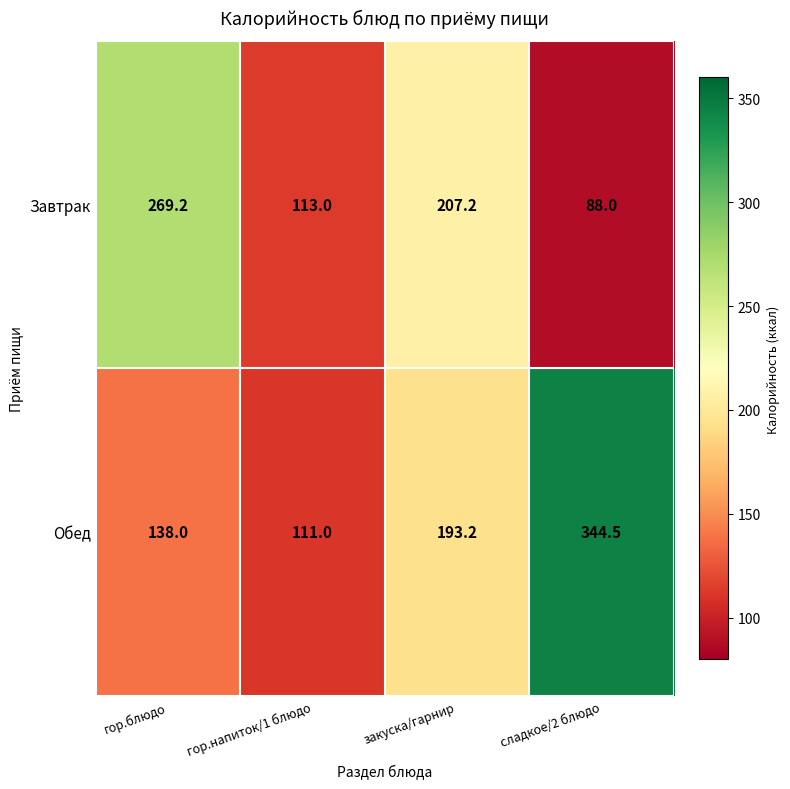

Which label corresponds to the smallest value in the chart?

сладкое/2 блюдо